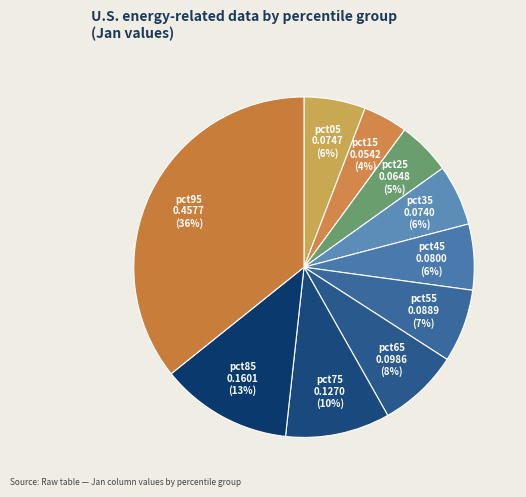

Does pct25 account for over 50% of the chart?

No